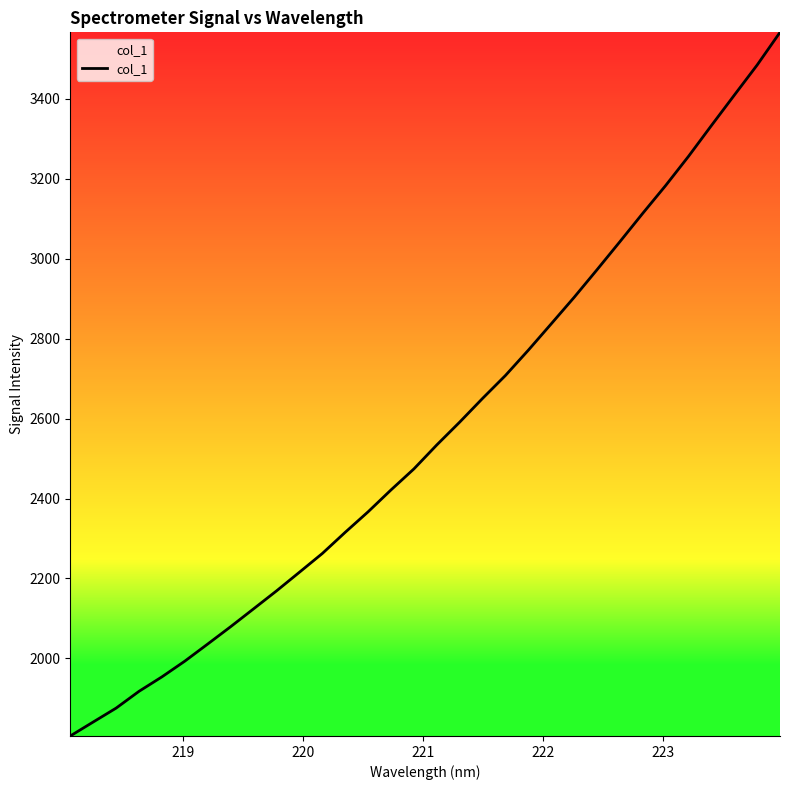

What is the average value?

2569.2